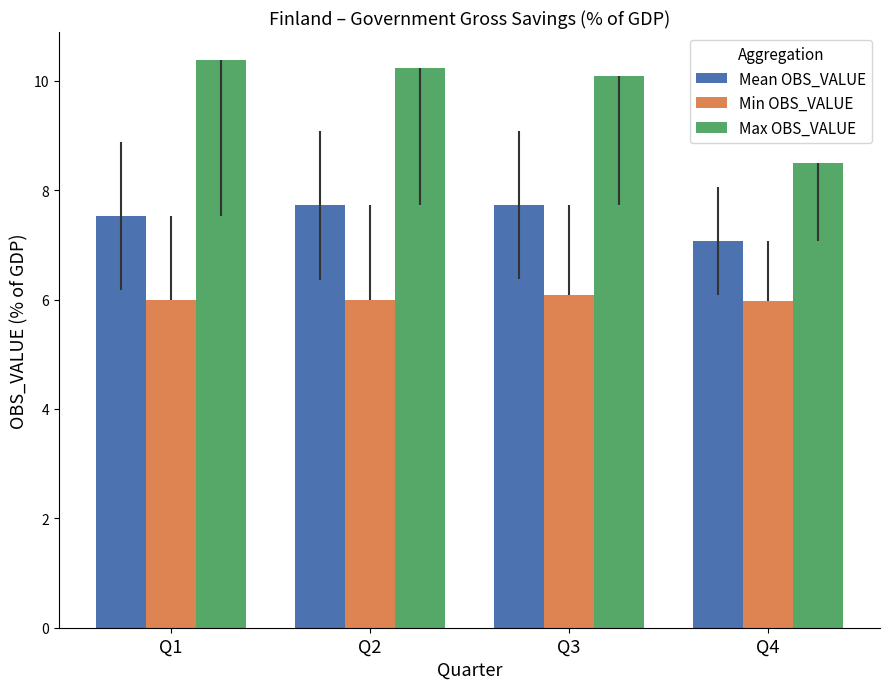

List the series in order of their peak value, lowest first.

Min OBS_VALUE, Mean OBS_VALUE, Max OBS_VALUE